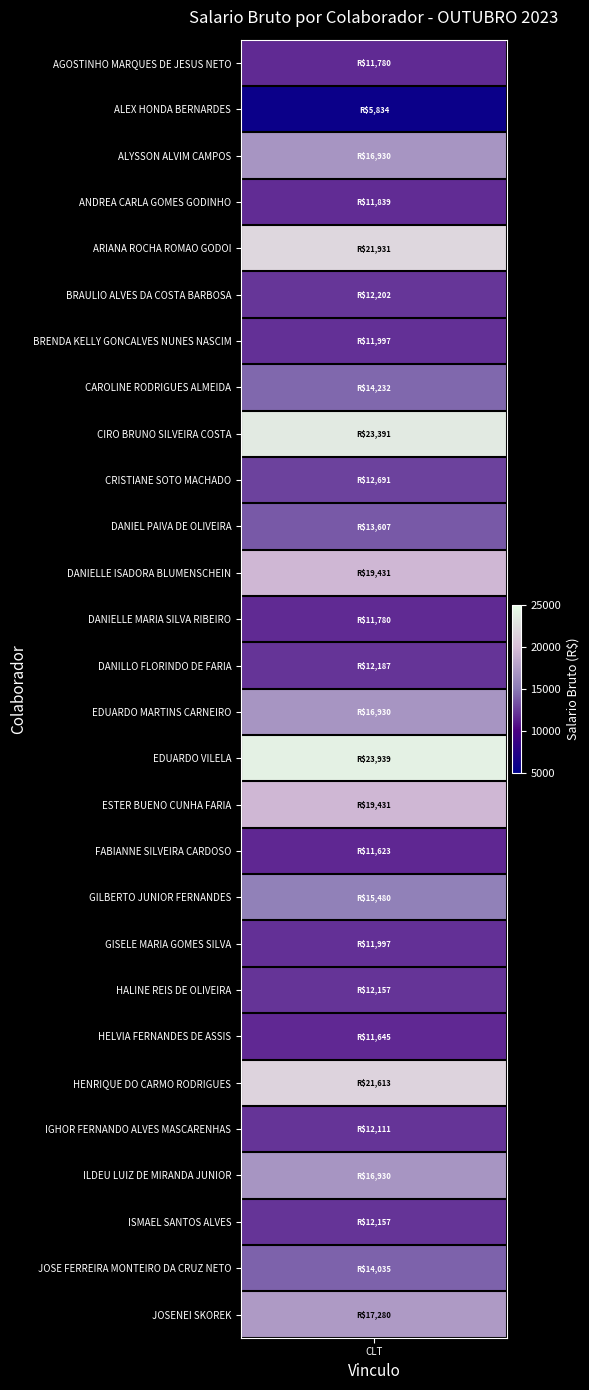

Reading left to right, what are all the values shown in this chart?

11779.6	5833.5	16930.0	11838.9	21931.0	12201.6	11997.1	14231.9	23391.0	12691.1	13607.1	19431.0	11779.6	12186.8	16930.0	23938.9	19431.0	11622.8	15479.6	11997.1	12157.1	11644.8	21613.3	12111.4	16930.0	12157.1	14035.1	17279.6